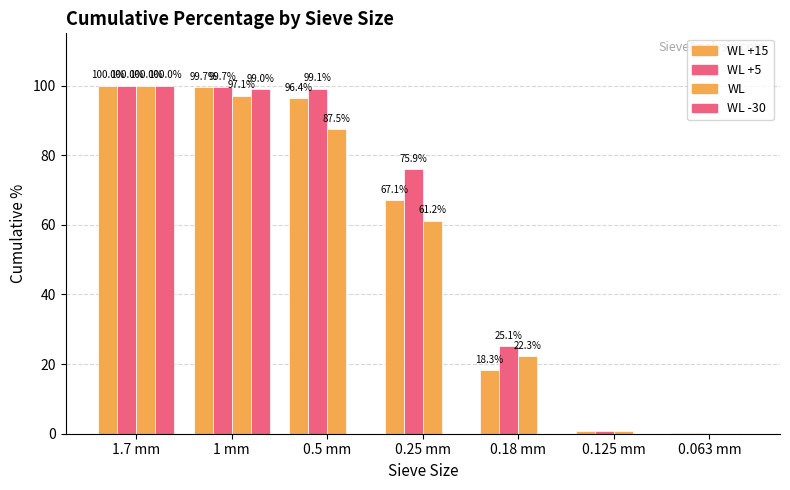

What is the spread (max minus min) of values at 0.25 mm?

75.9